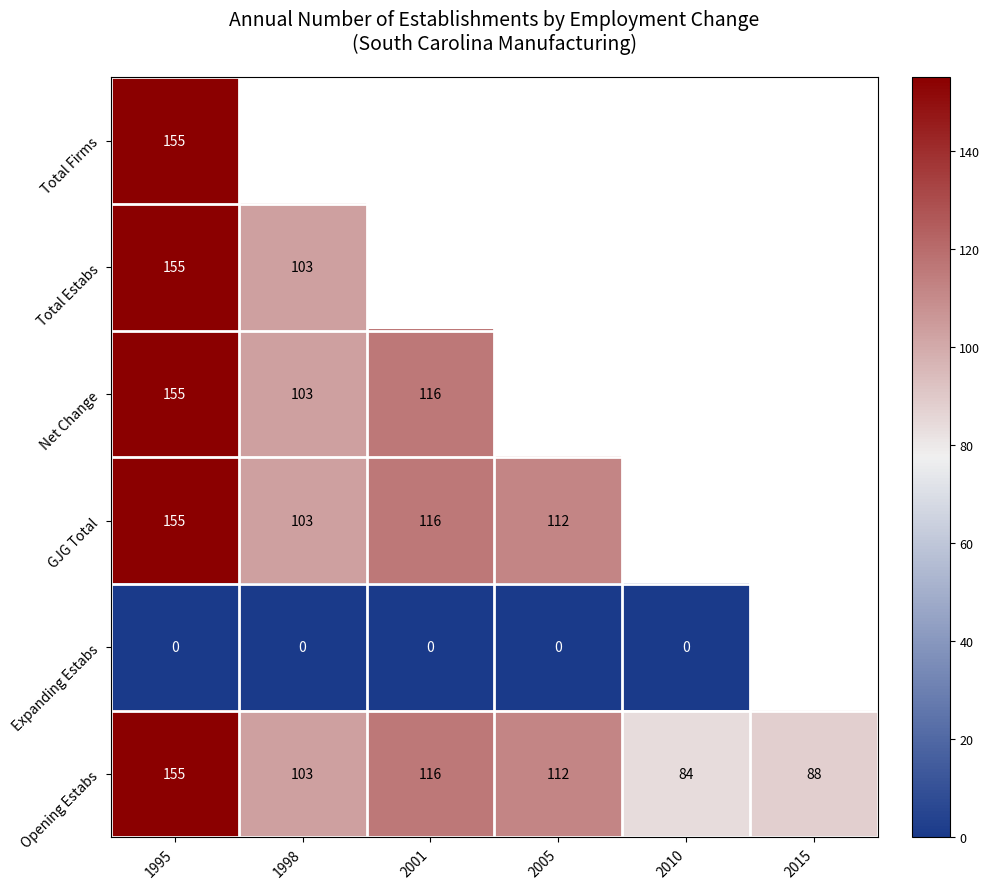

Is it true that Total Estabs equals 59 at 1995?

False